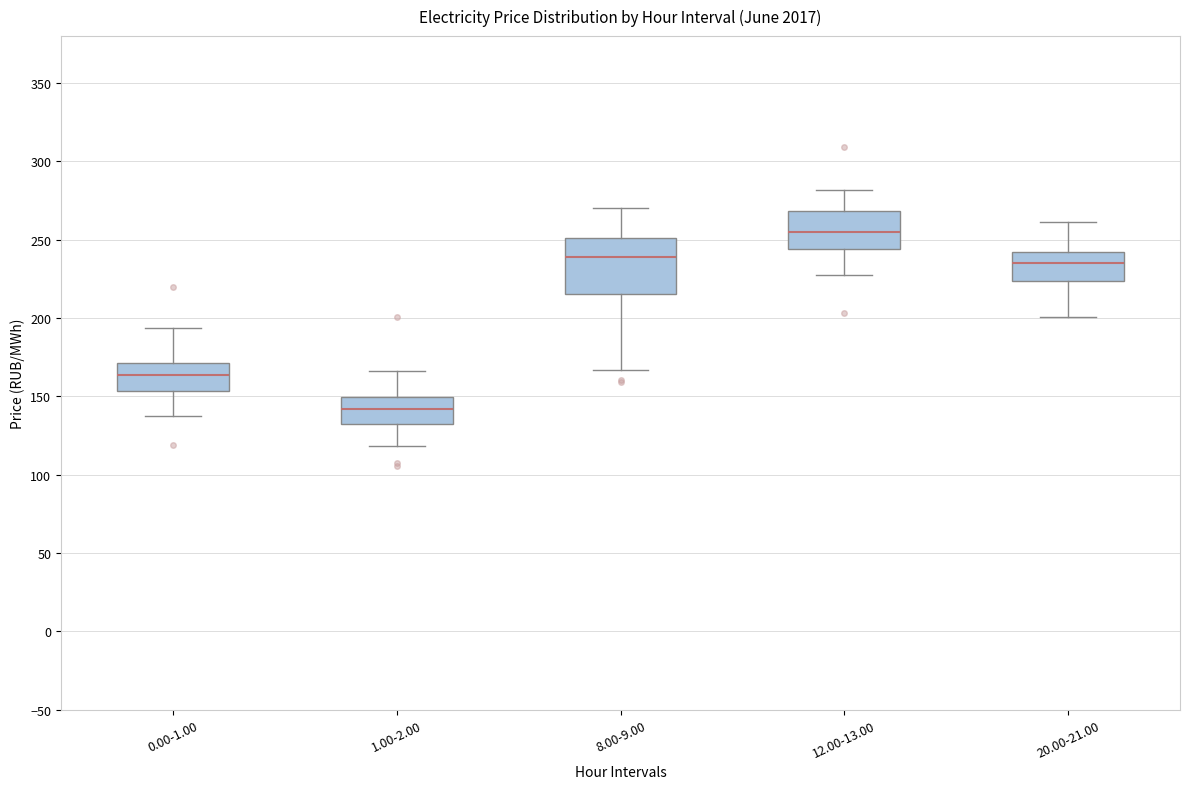

Comparing the boxes themselves (not the whiskers), which one is the tallest?

8.00-9.00